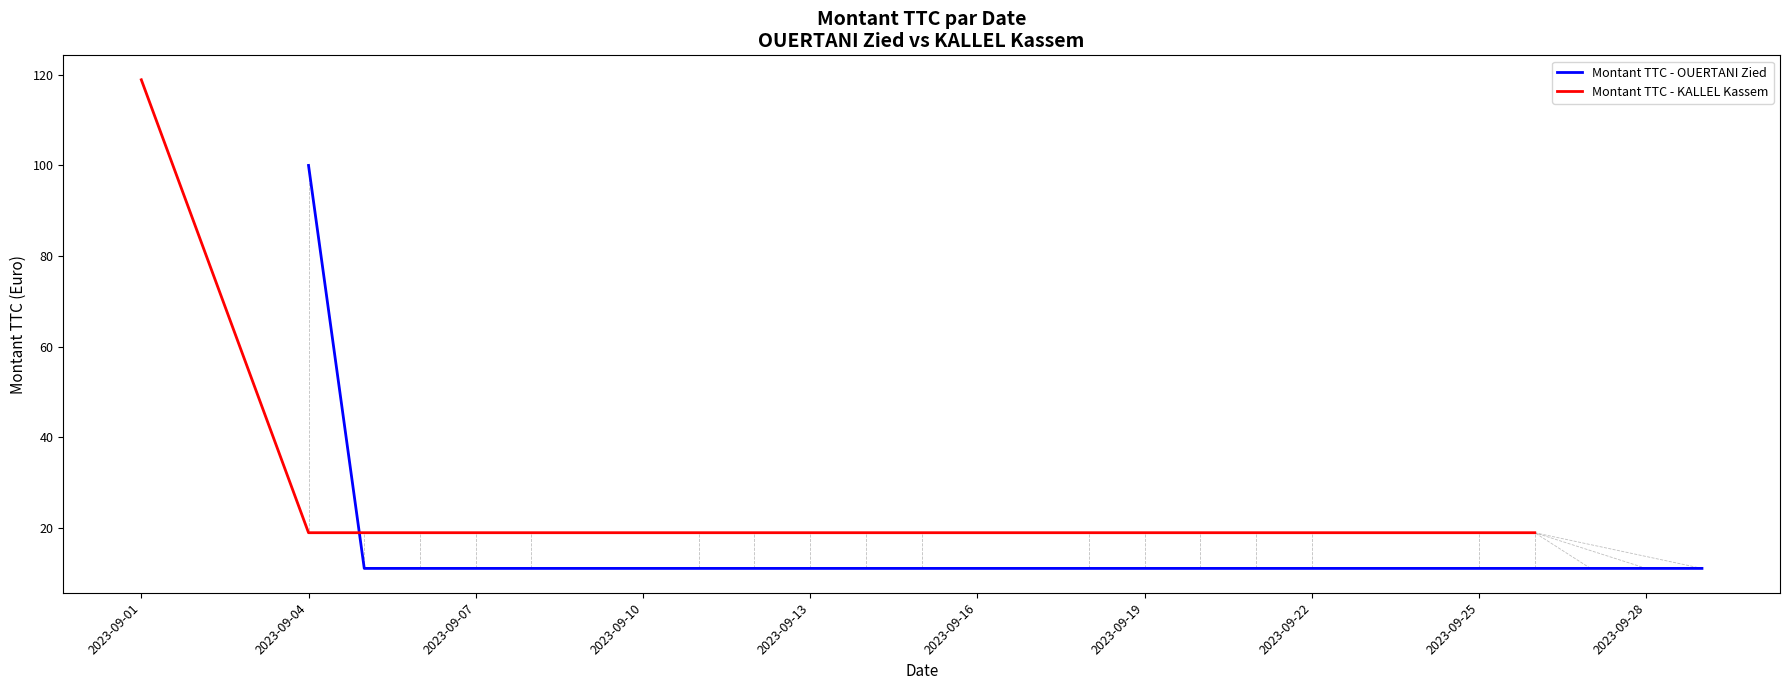

Is it true that Montant TTC - OUERTANI Zied equals 48.3 at 2023-09-04?

False